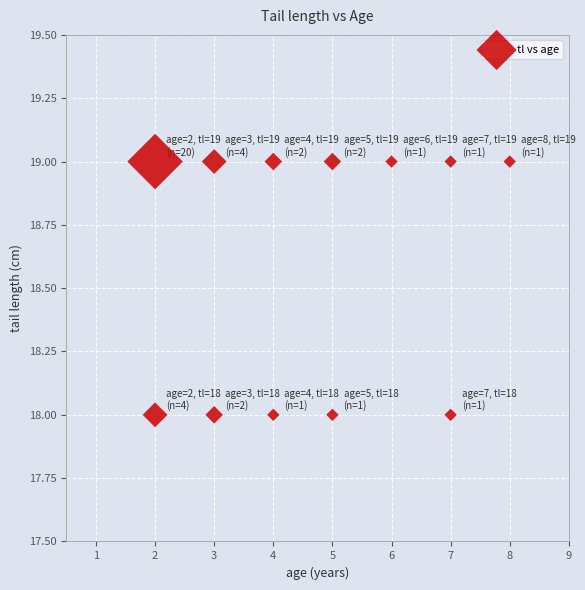

What is the average X value?

5